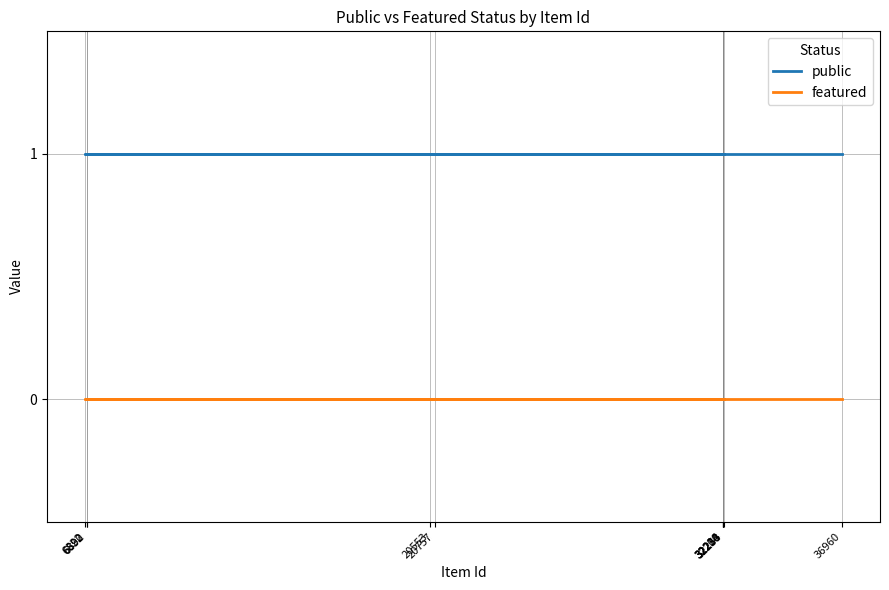

What is the sum of all public values?

11